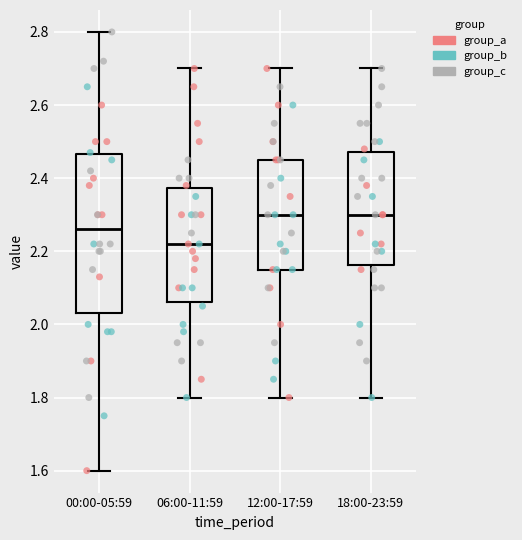

Reading left to right, transcribe this box plot: for each box, give where its median line is, the range the box spans, and where its two whiskers end, as read against the y-axis. The values are not printed on the chart, so give them approximately, as read against the axis.

00:00-05:59: median 2.26, box 2.04 to 2.46, whiskers 1.60 to 2.80
06:00-11:59: median 2.22, box 2.06 to 2.38, whiskers 1.80 to 2.70
12:00-17:59: median 2.30, box 2.16 to 2.46, whiskers 1.80 to 2.70
18:00-23:59: median 2.30, box 2.16 to 2.48, whiskers 1.80 to 2.70